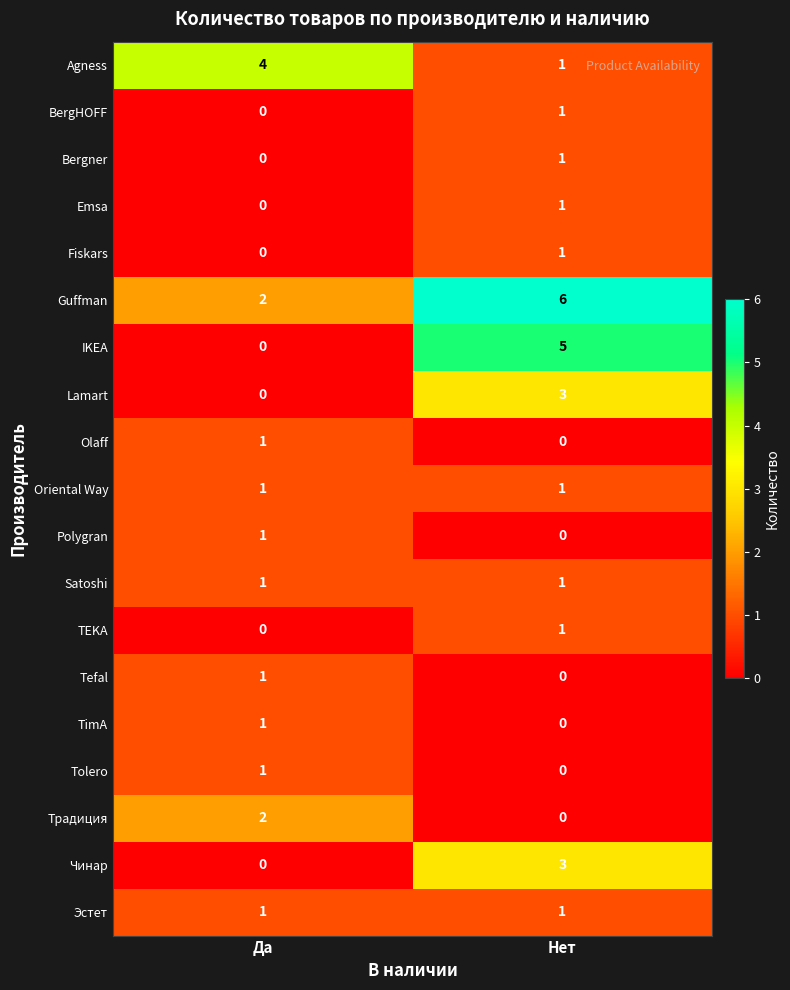

What is the highest value of the Guffman series?

6